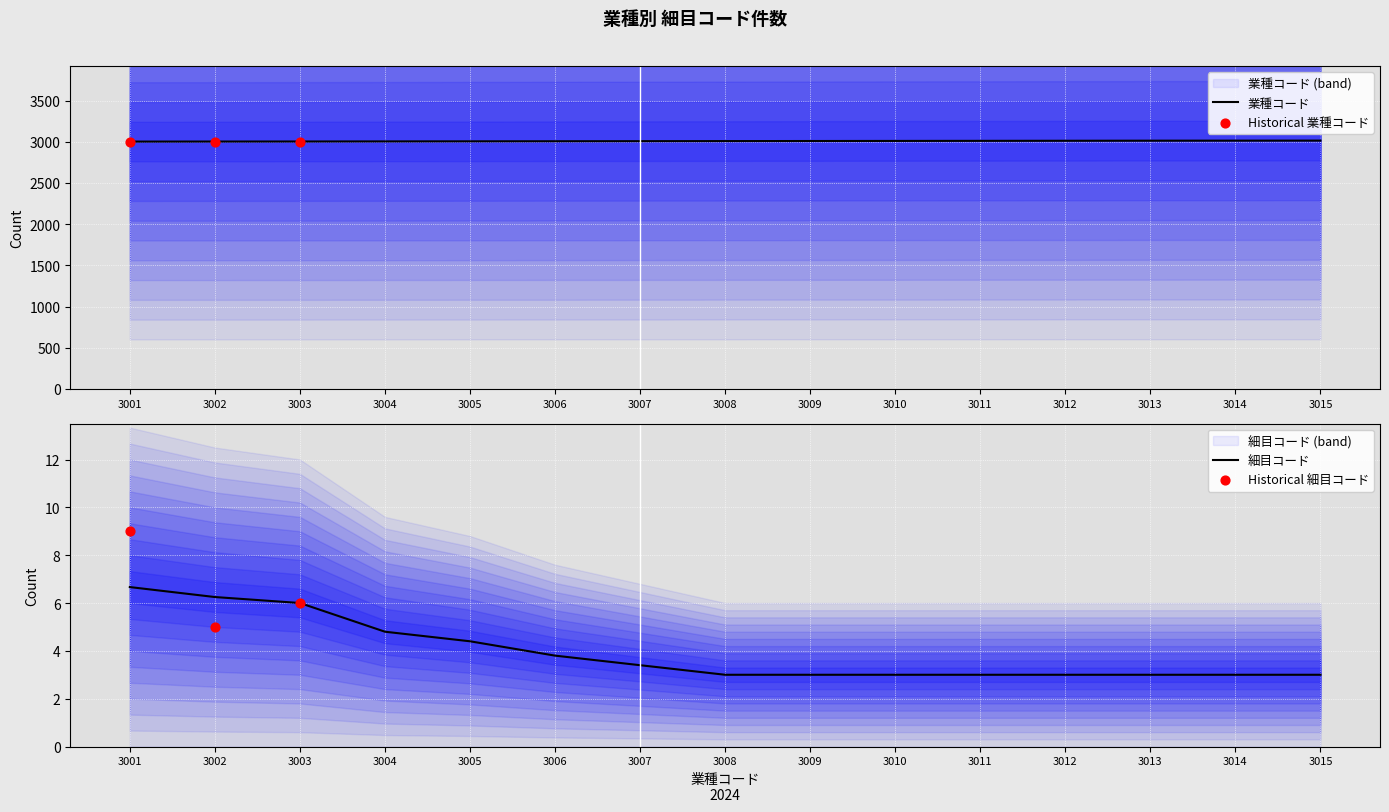

What is the change in value from 3013 to 3015?

+1.0